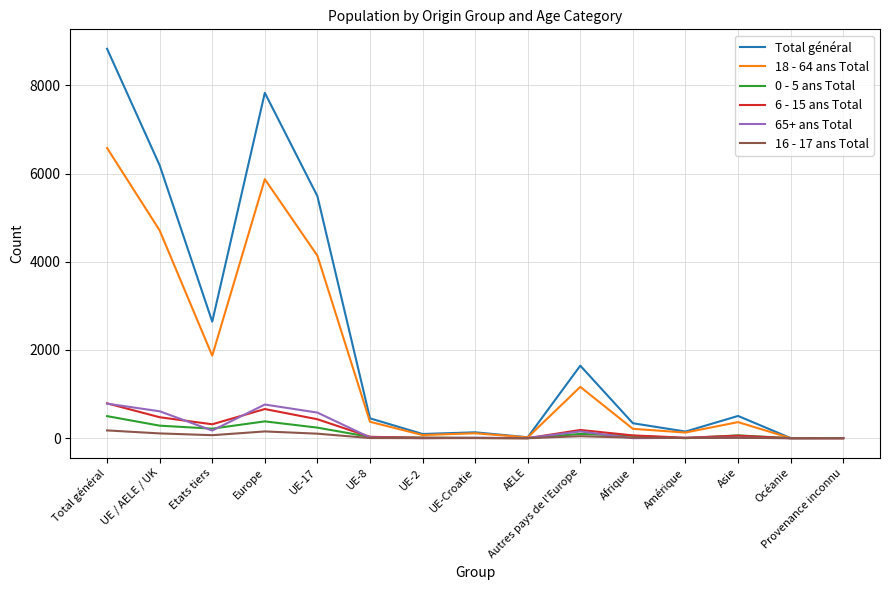

Which series has the largest range (max minus min)?

Total général